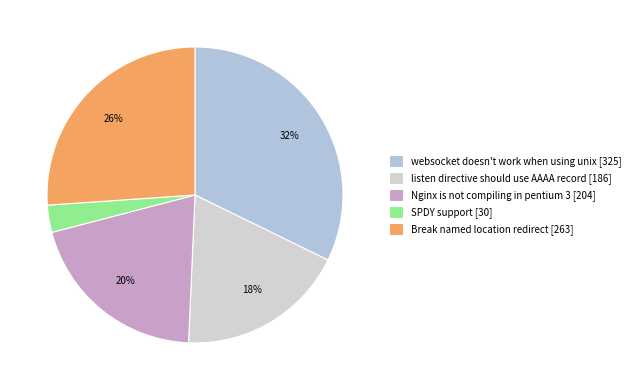

Rank the categories by value from lowest to highest.

SPDY support [30], listen directive should use AAAA record [186], Nginx is not compiling in pentium 3 [204], Break named location redirect [263], websocket doesn't work when using unix [325]